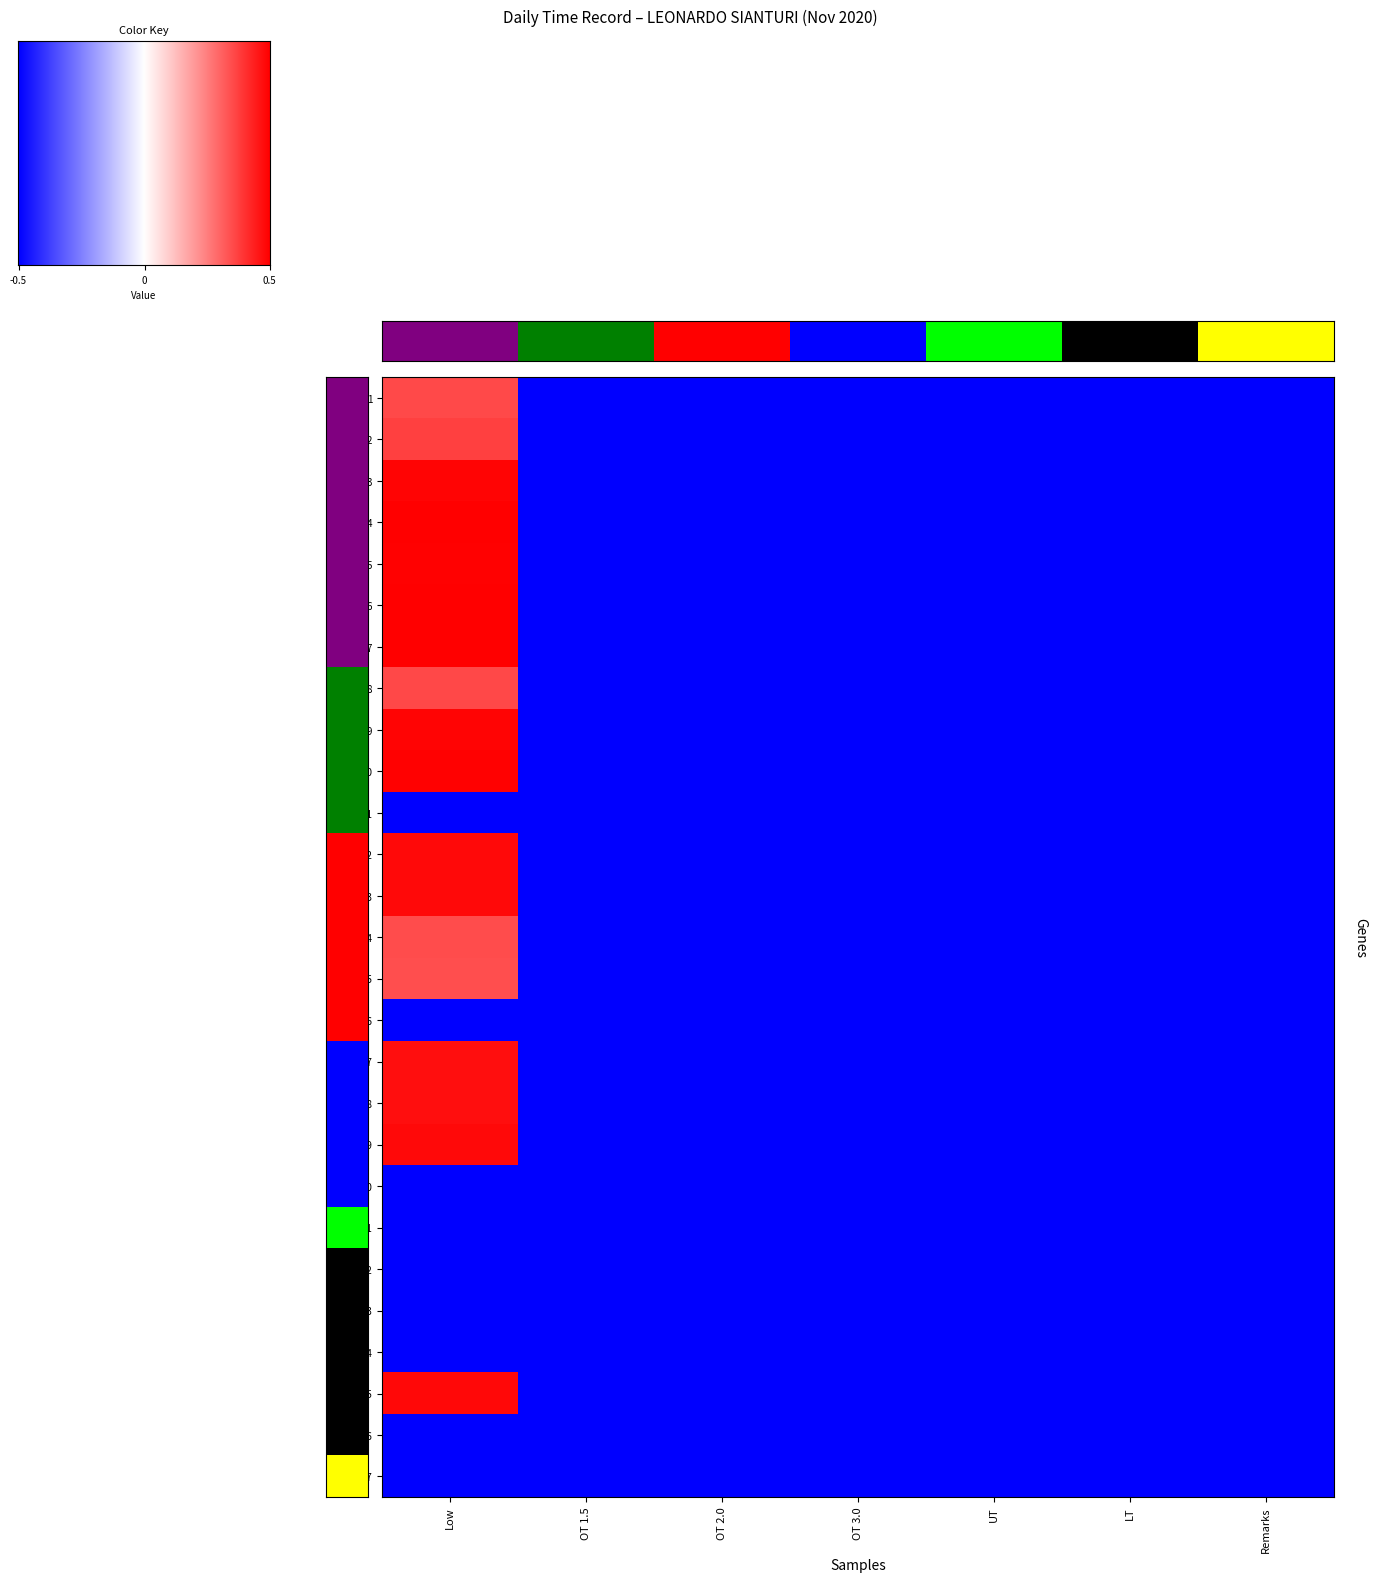

At how many categories does at least one series exceed 0?

1